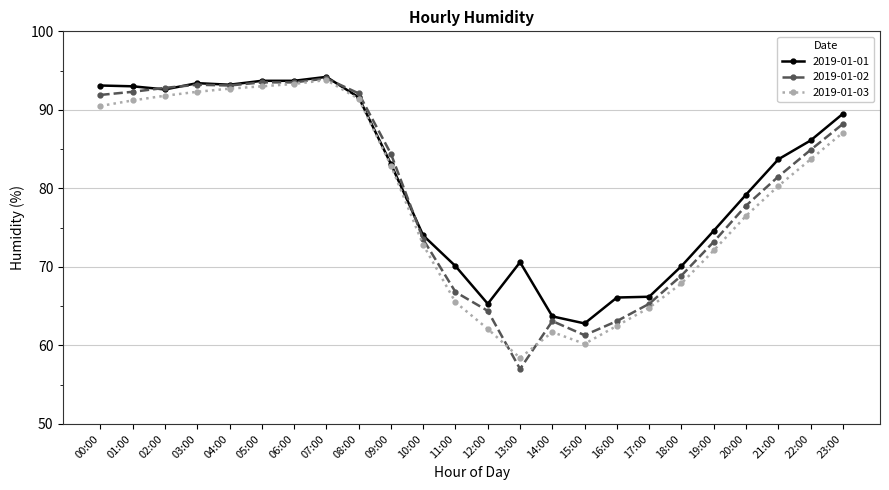

How many values in the 2019-01-02 series exceed 84?

12